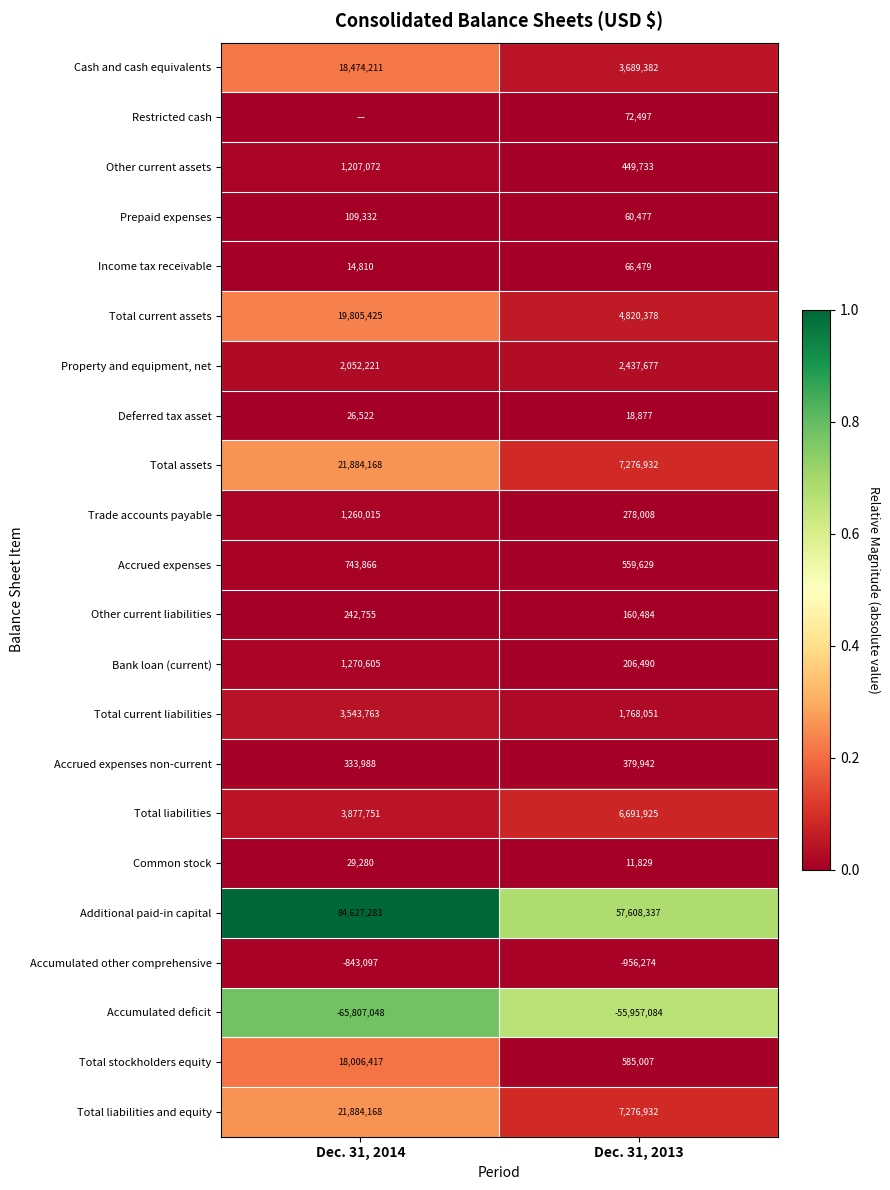

What is the spread (max minus min) of values at Dec. 31, 2013?

113565421